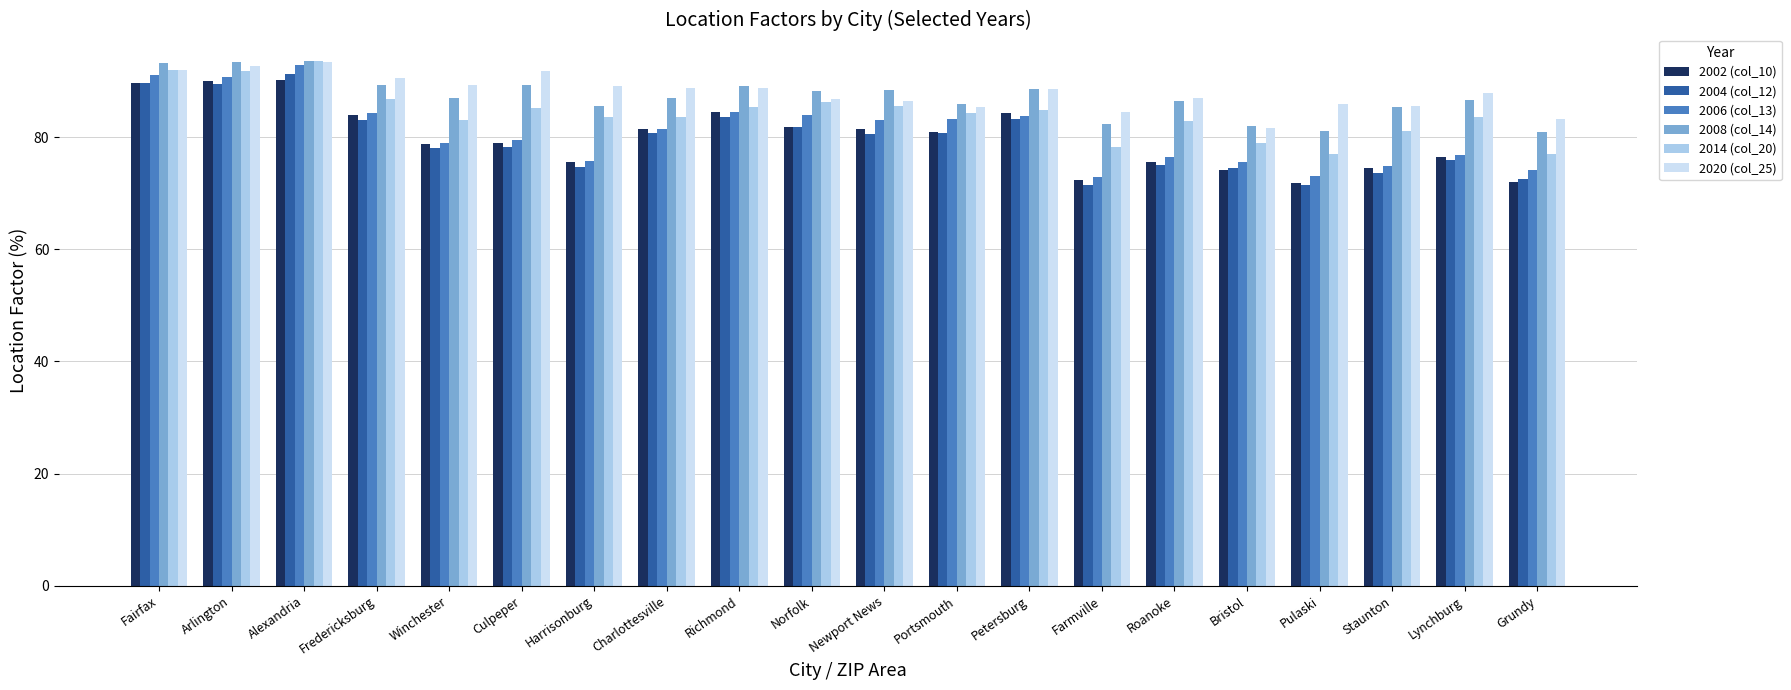

What is the average value of the 2020 (col_25) series?

87.9